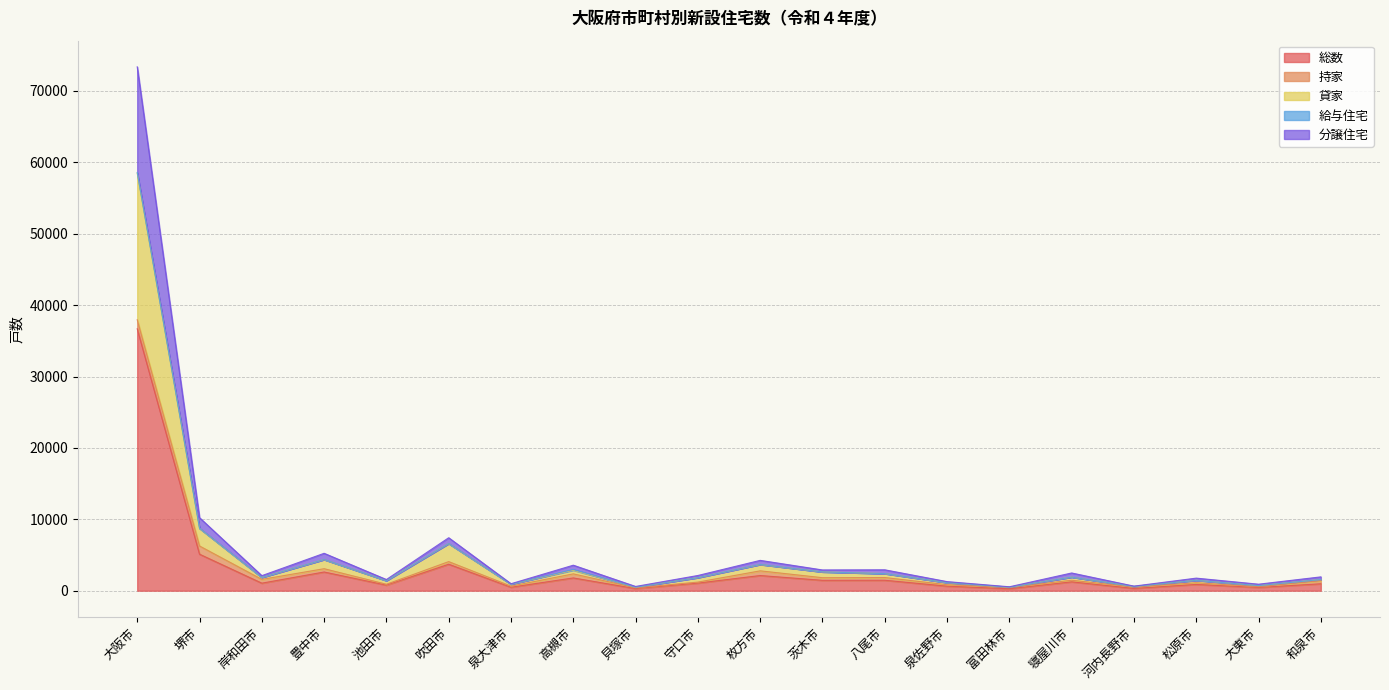

Which category has the lowest value in the 分譲住宅 series?

富田林市